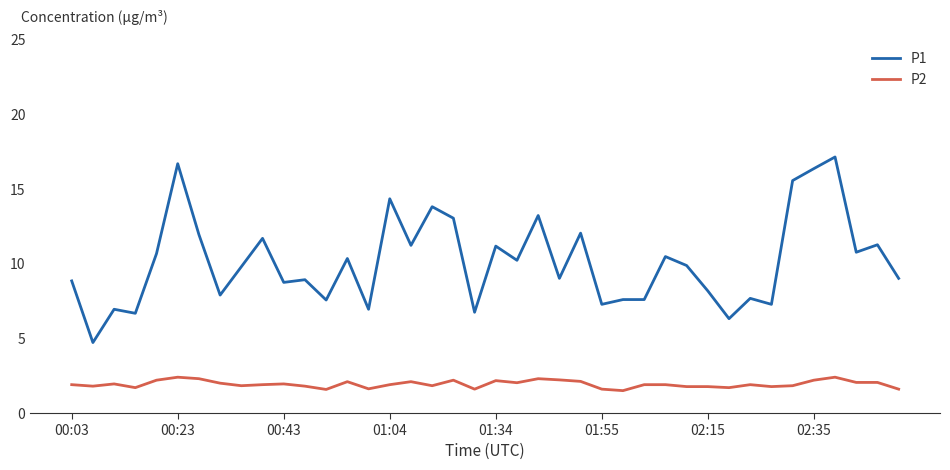

Rank the series by their average value, from lowest to highest.

P2, P1